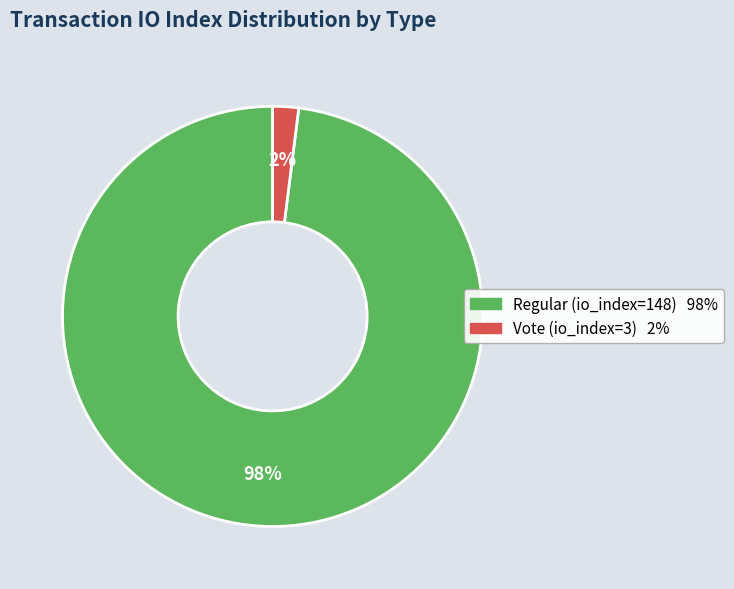

Count the number of slices in the pie.

2